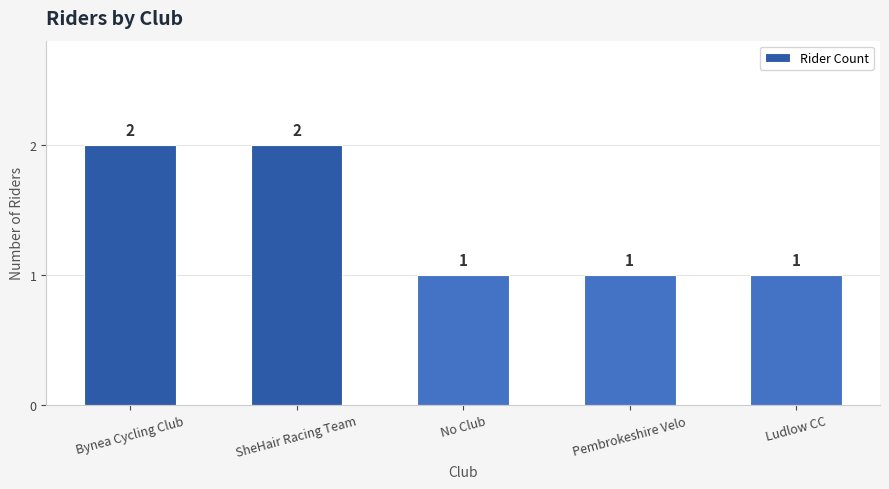

What is the minimum value shown in the chart?

1